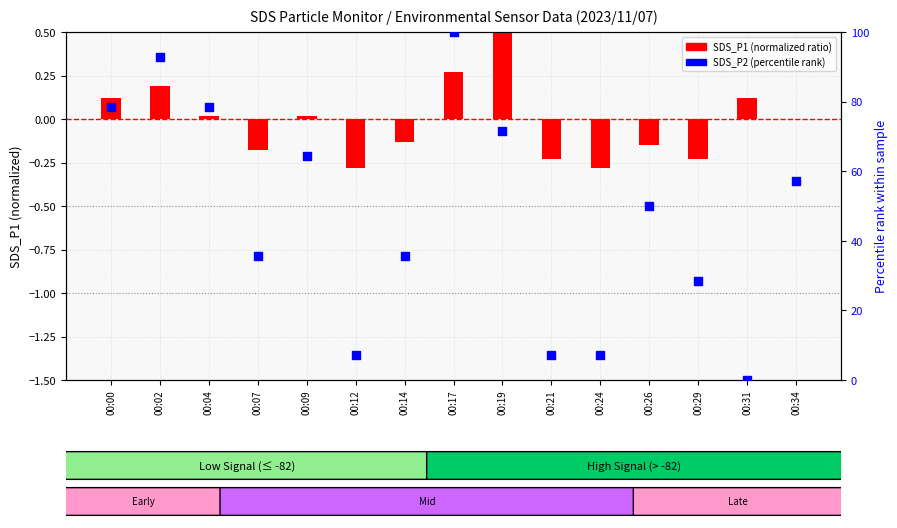

At which category is the sum across all series the highest?

00:17